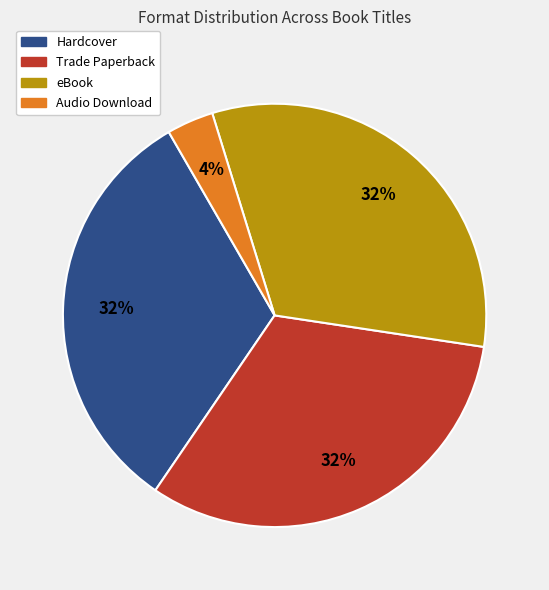

Is there any slice that represents more than half of the pie?

No